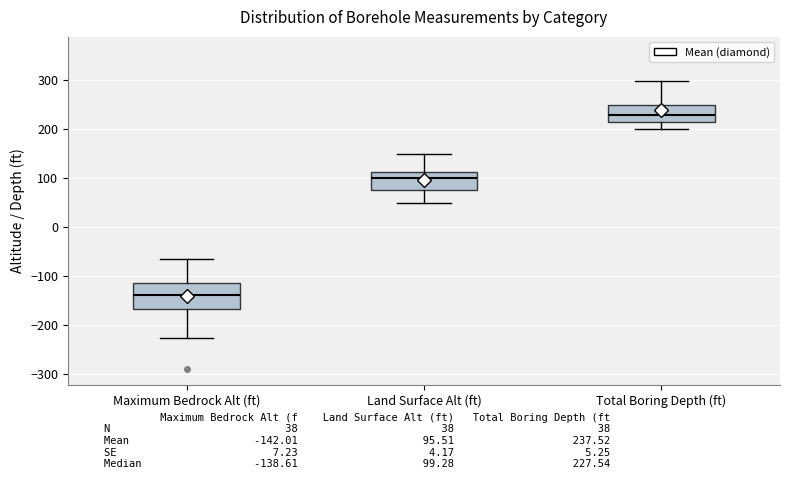

Where is the lower edge of the box for Land Surface Alt (ft) on the y-axis? The values are not printed on the chart, so give them approximately, as read against the axis.

80